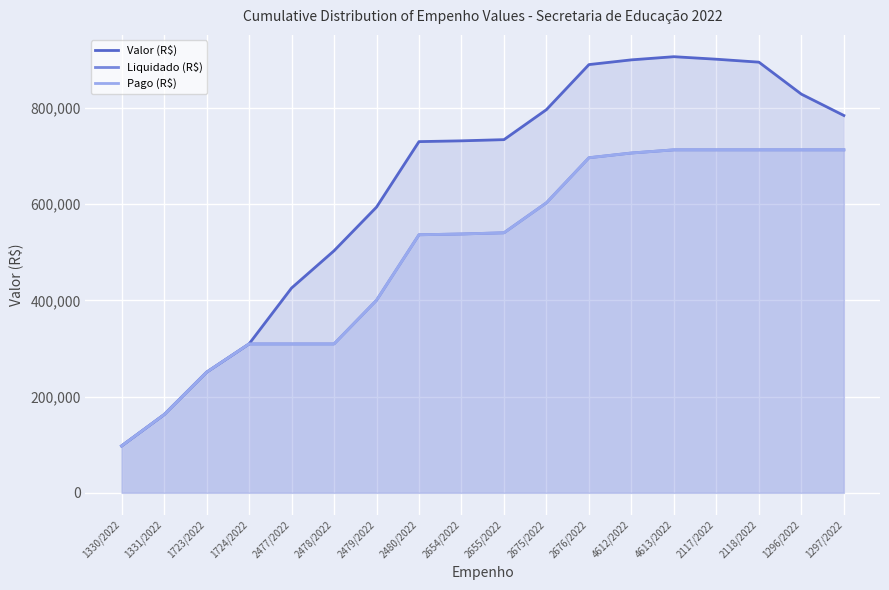

What is the difference between the Valor (R$) values at 2676/2022 and 2675/2022?

93600.0